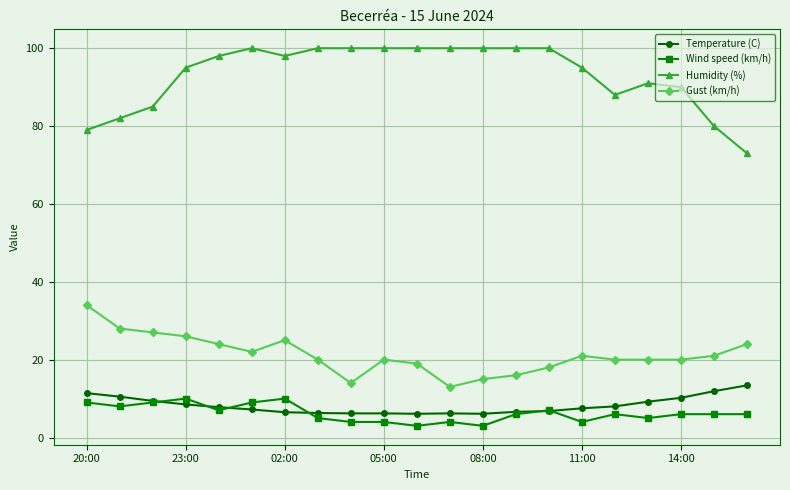

True or false: Temperature (C) and Gust (km/h) cross at least once.

False